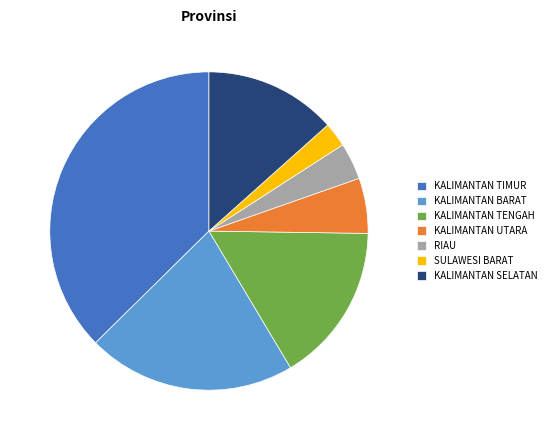

Approximately how many times larger is the value at KALIMANTAN SELATAN compared to SULAWESI BARAT?

5.4